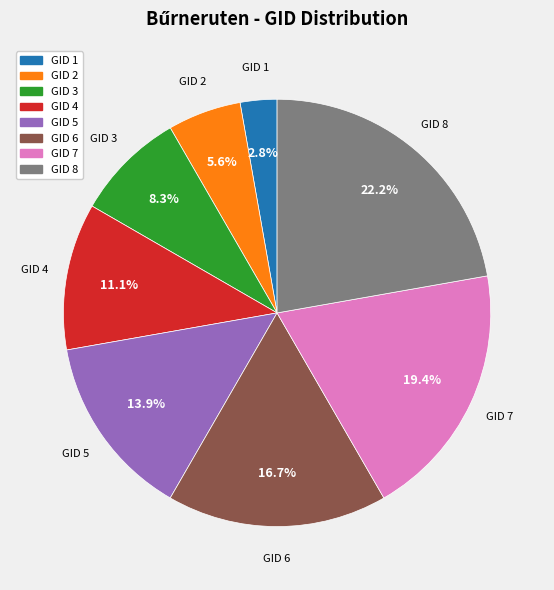

Is there any slice that represents more than half of the pie?

No